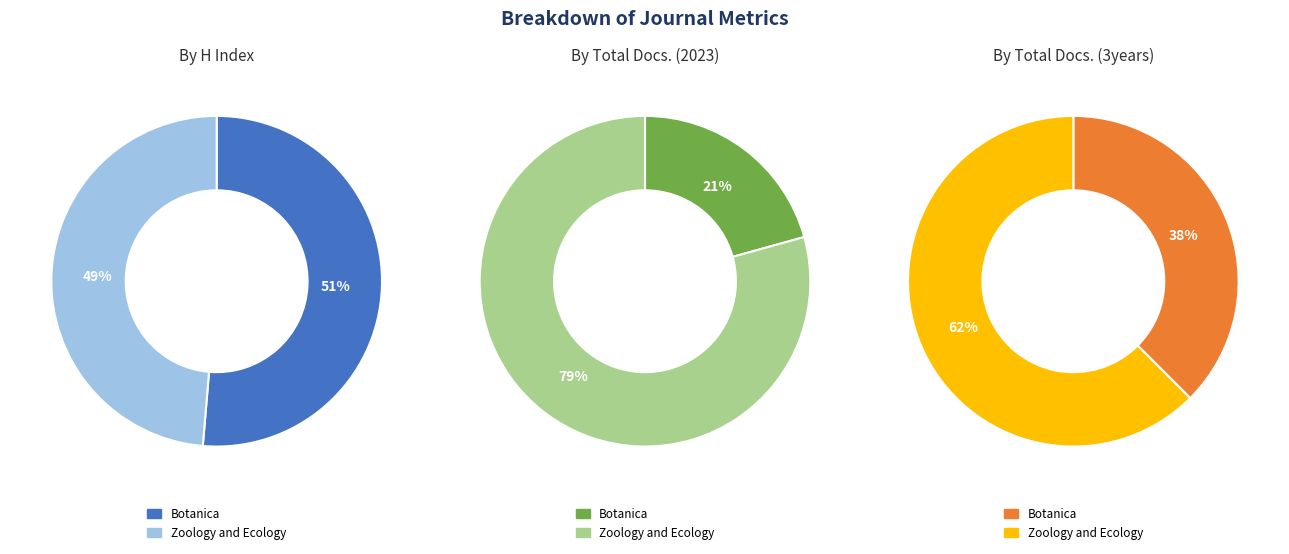

Which series changed the most between Botanica and Zoology and Ecology?

Total Docs. (2023)